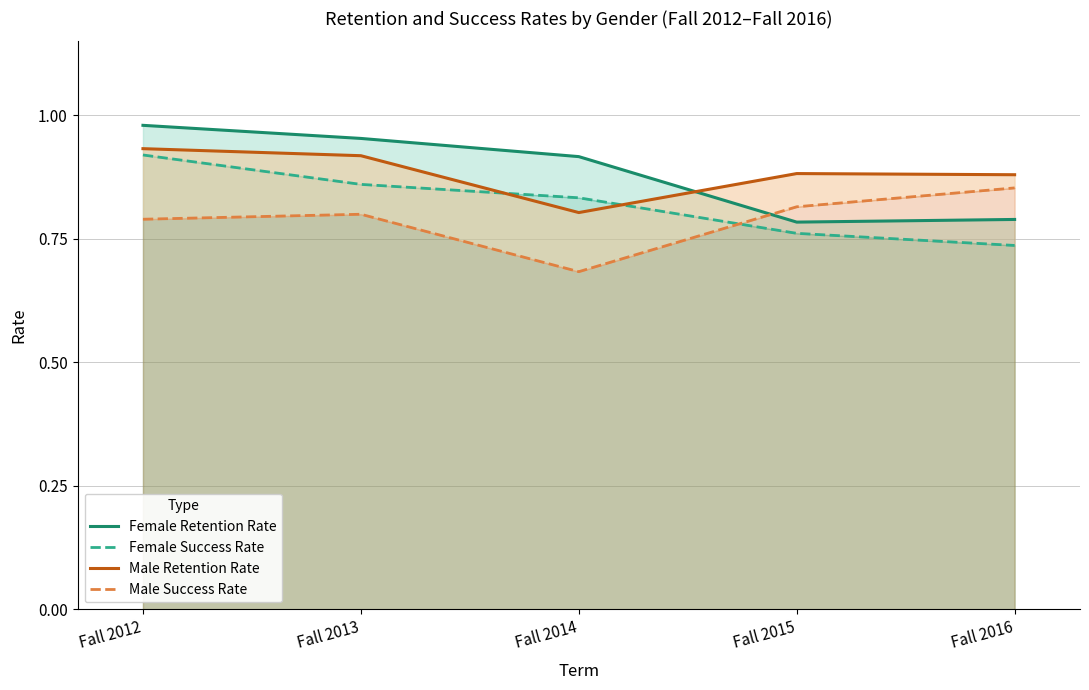

How many distinct data groups are displayed?

4